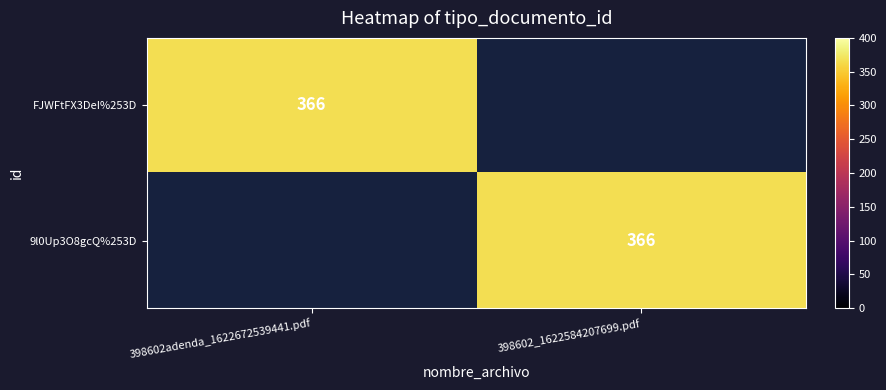

The value of 9l0Up3O8gcQ%253D at 398602_1622584207699.pdf is 366. True or false?

True